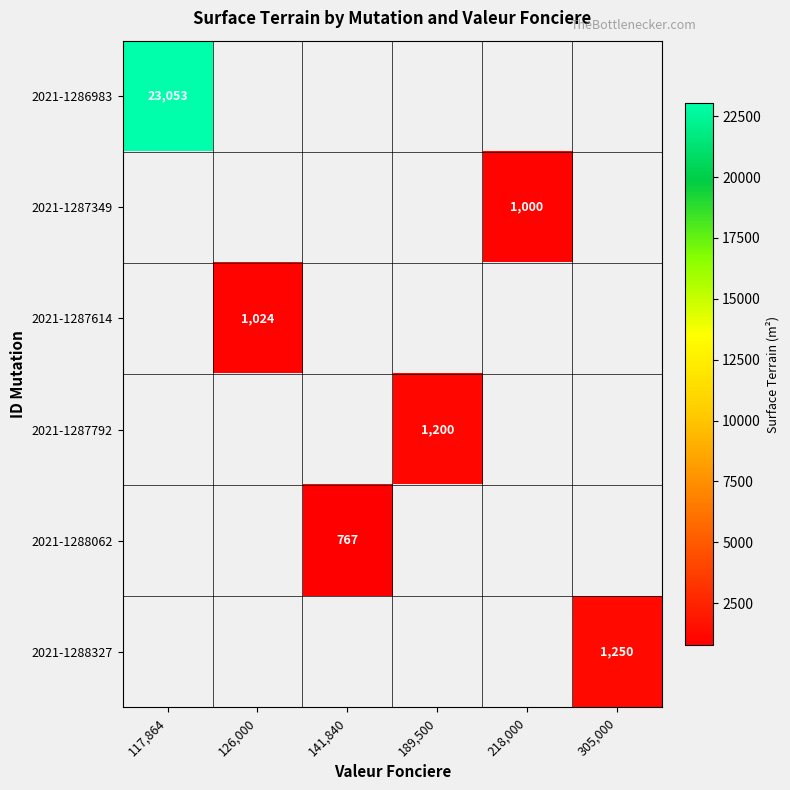

At which category does the chart reach its peak across all series?

117,864